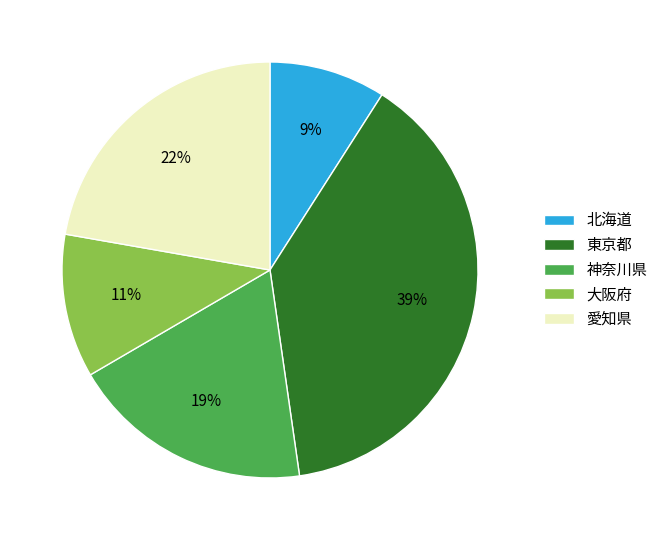

Rank the categories by value from lowest to highest.

北海道, 大阪府, 神奈川県, 愛知県, 東京都